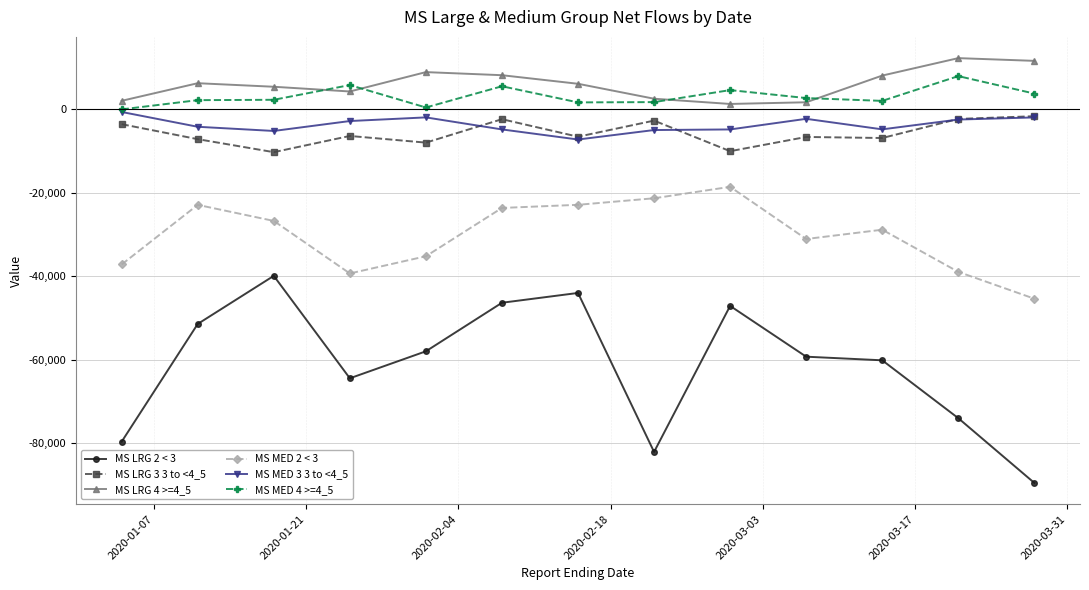

Which series has the largest range (max minus min)?

MS LRG 2 < 3